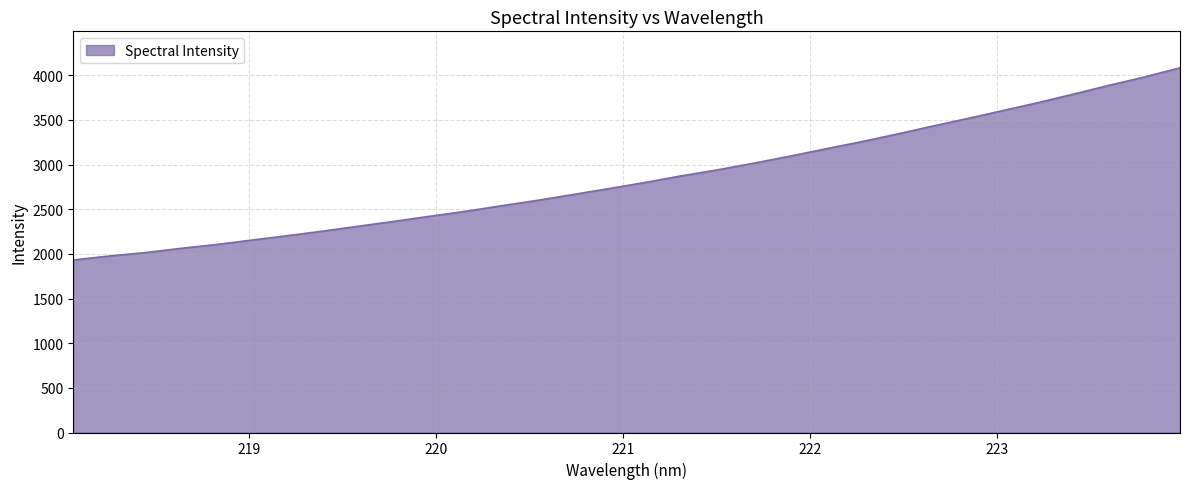

What is the difference between the maximum and minimum values?

2151.9